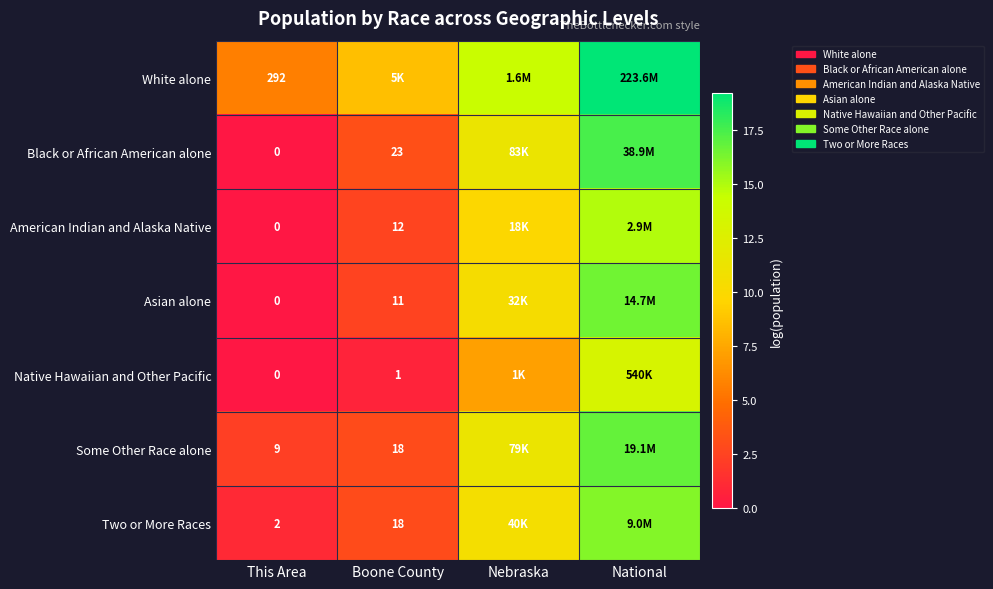

What is the maximum value shown in the chart?

19.2